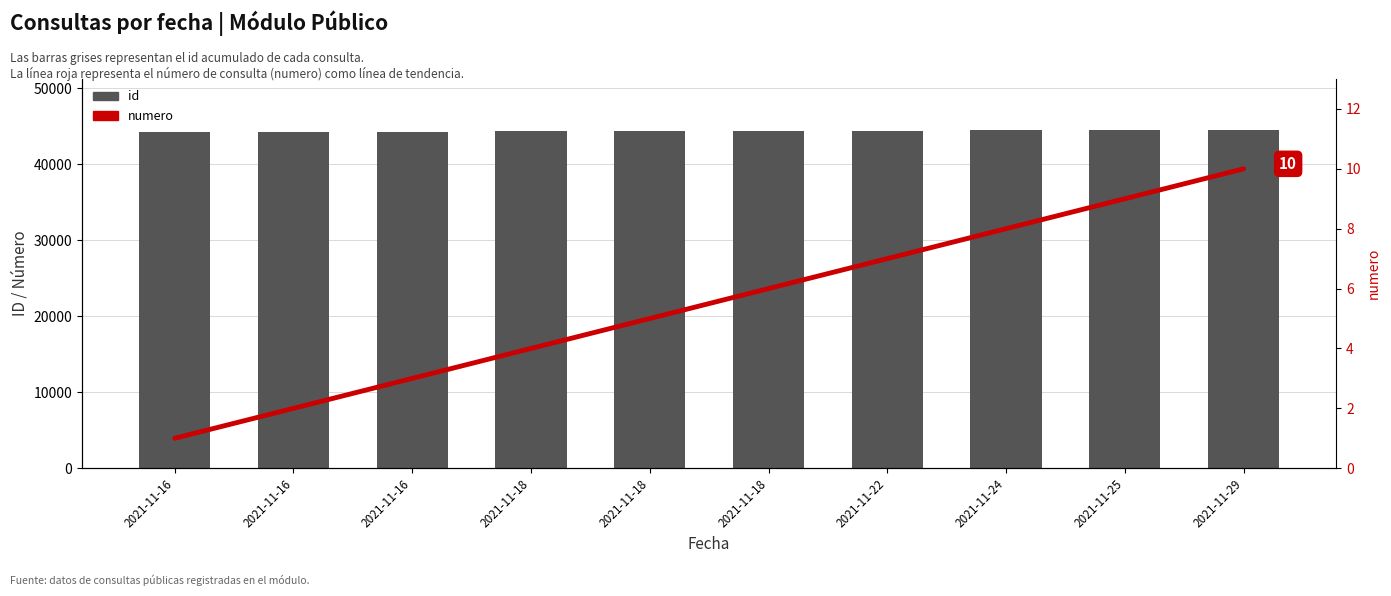

How many groups of bars are there?

10